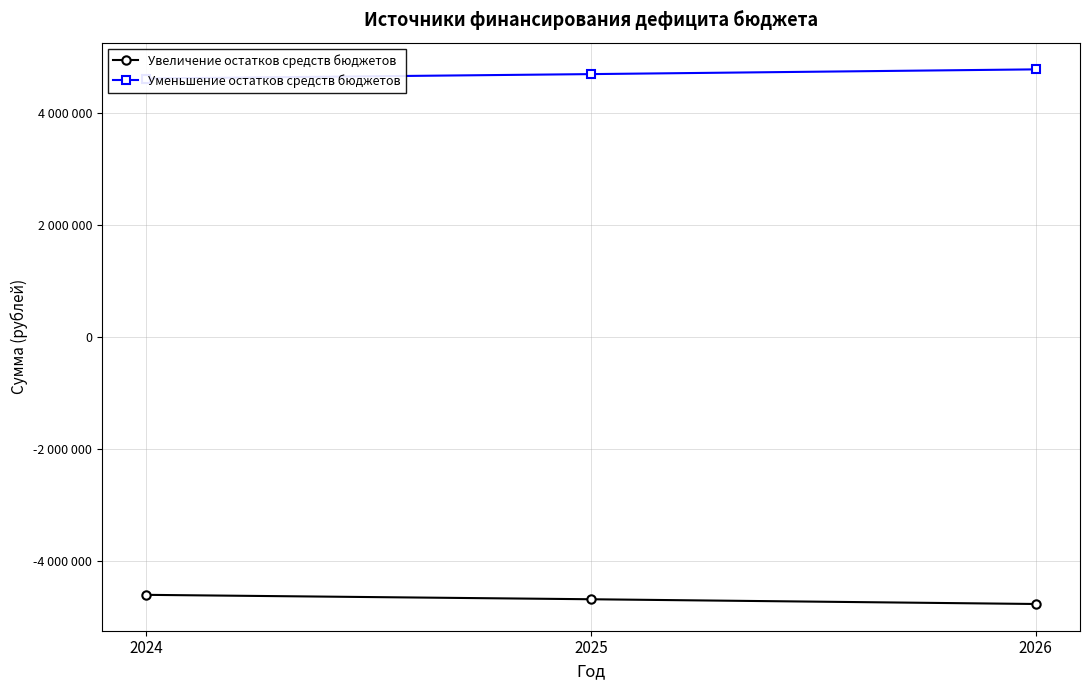

What is the difference between the highest and lowest values at 2024?

9222964